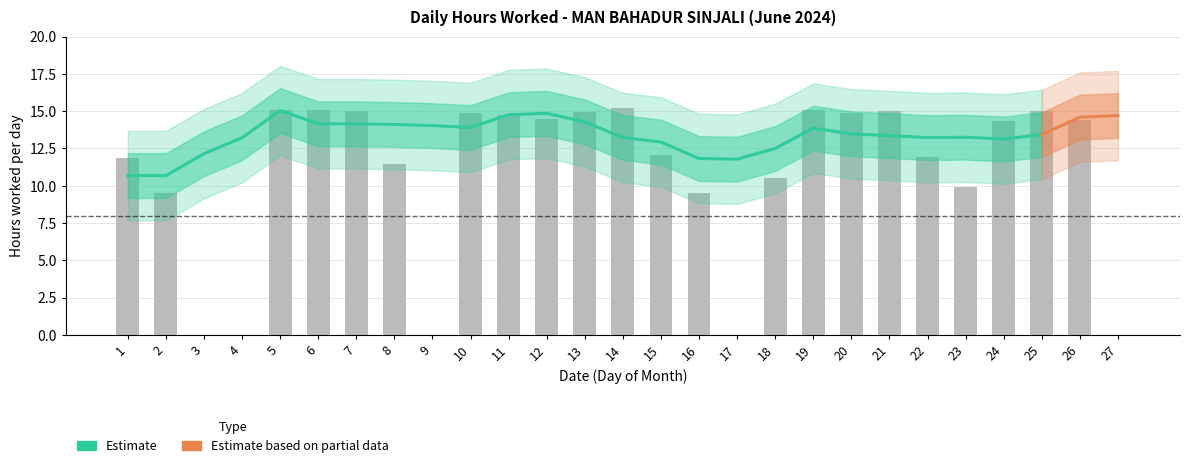

List the labels in order of value, largest first.

14, 5, 6, 19, 25, 7, 21, 13, 10, 20, 11, 12, 26, 24, 15, 22, 1, 8, 18, 23, 16, 2, 3, 4, 9, 17, 27